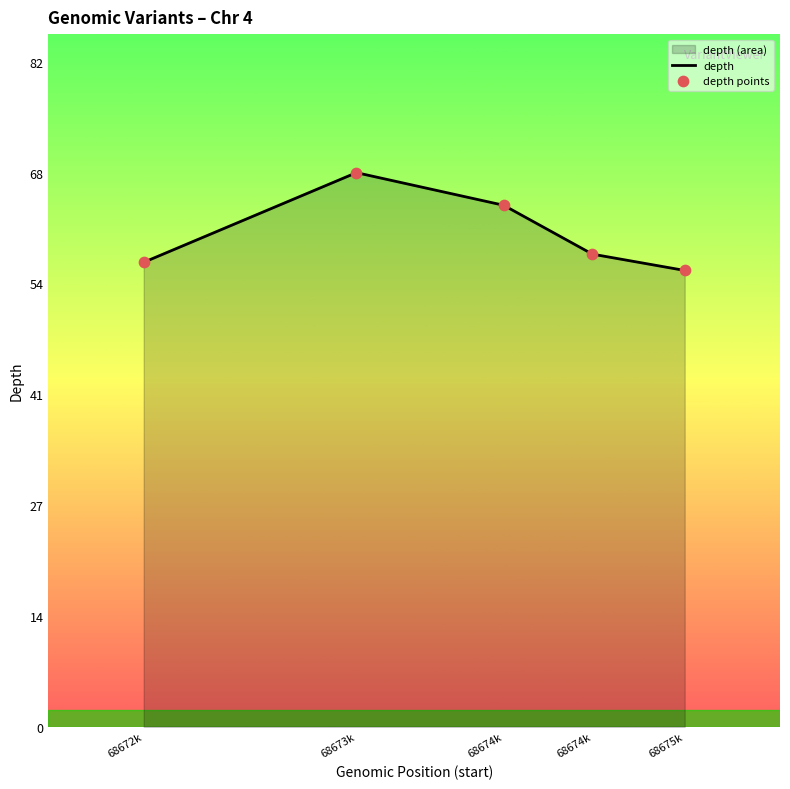

Which series reaches the minimum Y coordinate?

depth